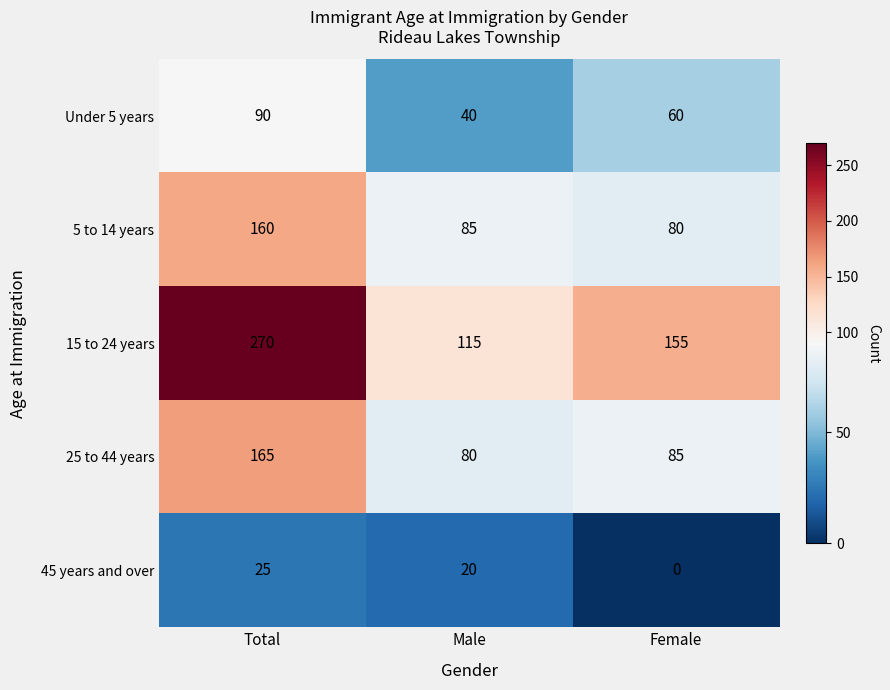

Which series has the widest spread of values?

15 to 24 years